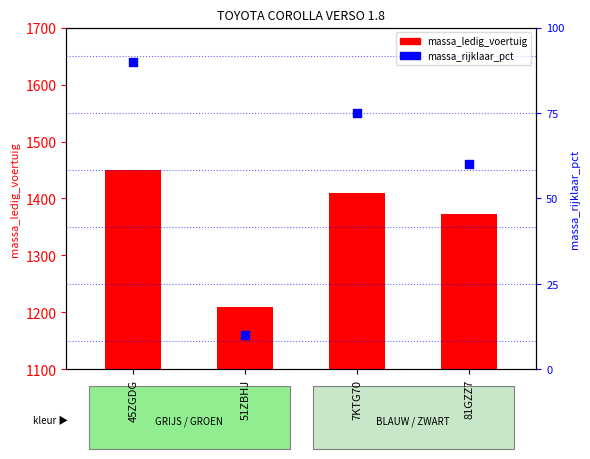

What are all the series names shown in the legend?

massa_ledig_voertuig, massa_rijklaar_pct